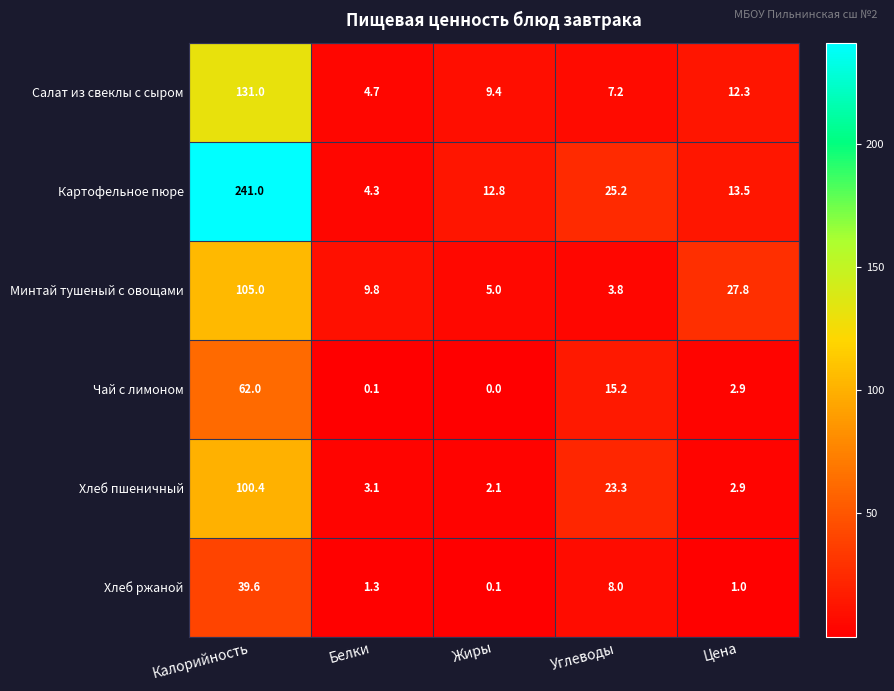

Which series has the largest total across all categories?

Картофельное пюре